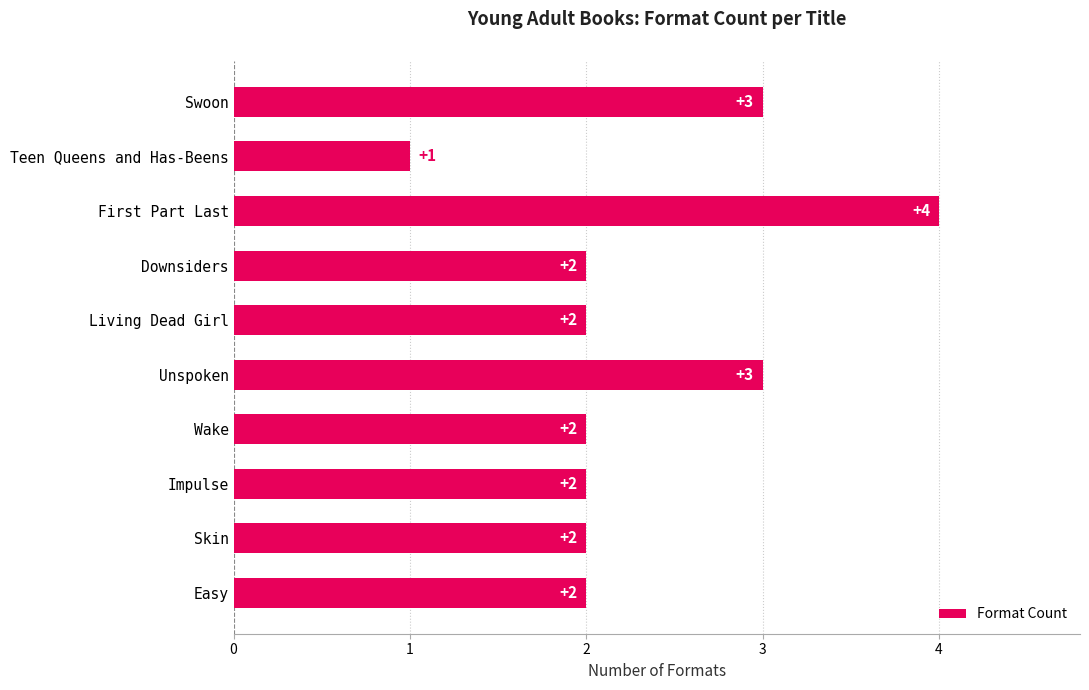

Is it true that the value at Unspoken is 3?

True